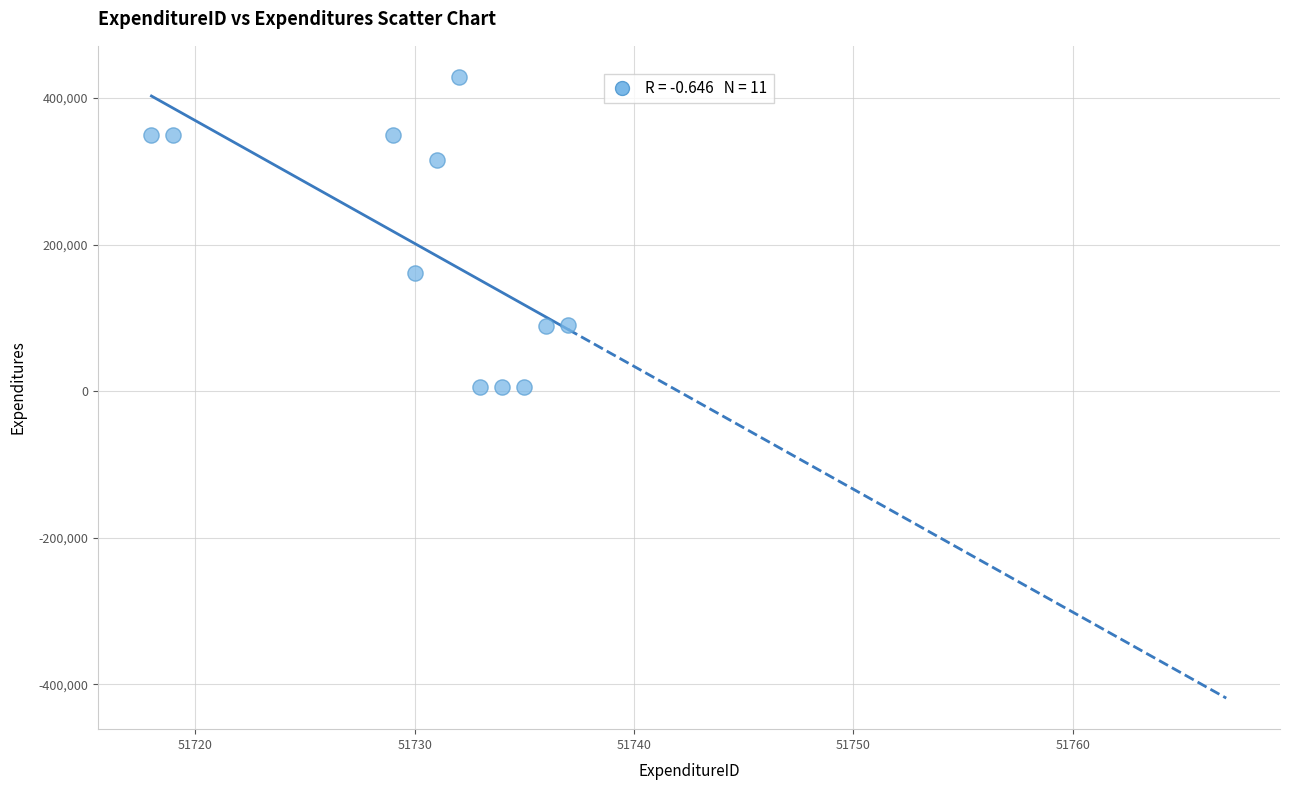

What is the range of X values (max minus min)?

19